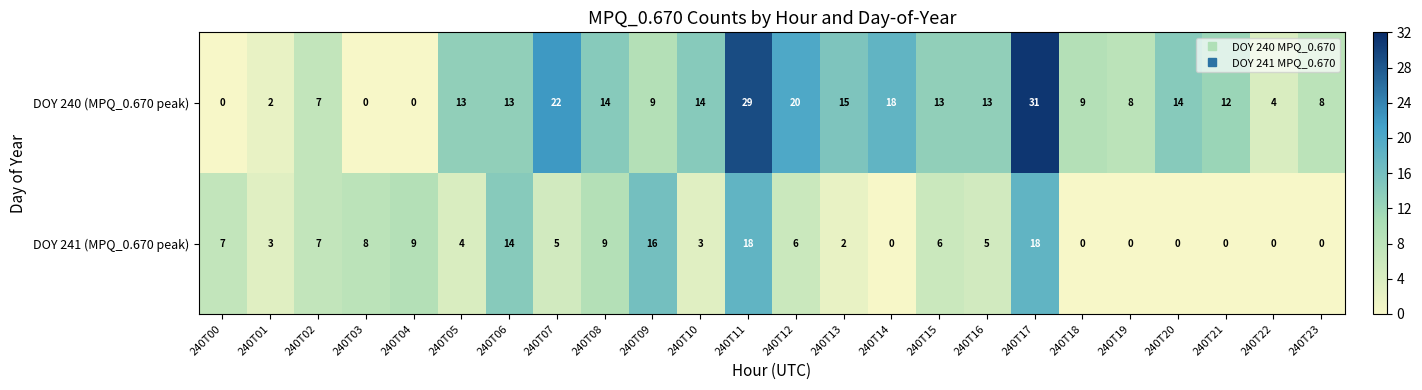

The DOY 240 (MPQ_0.670 peak) series shows 0 at 240T03. True or false?

True